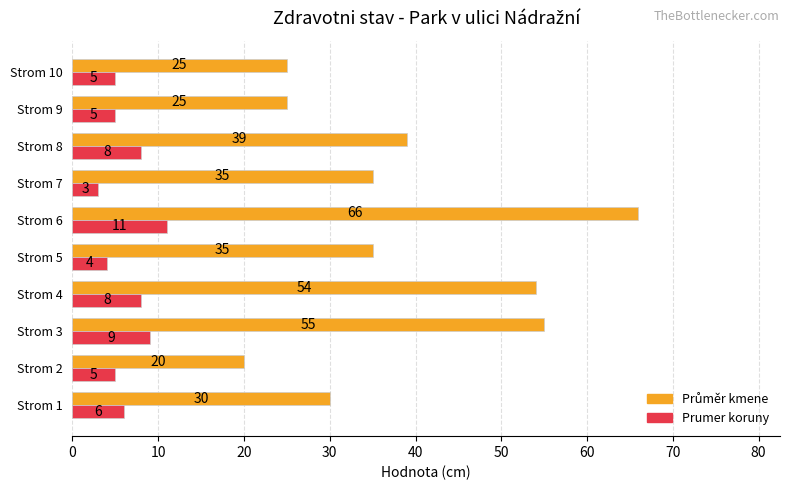

At which label does Prumer koruny reach its peak?

Strom 6